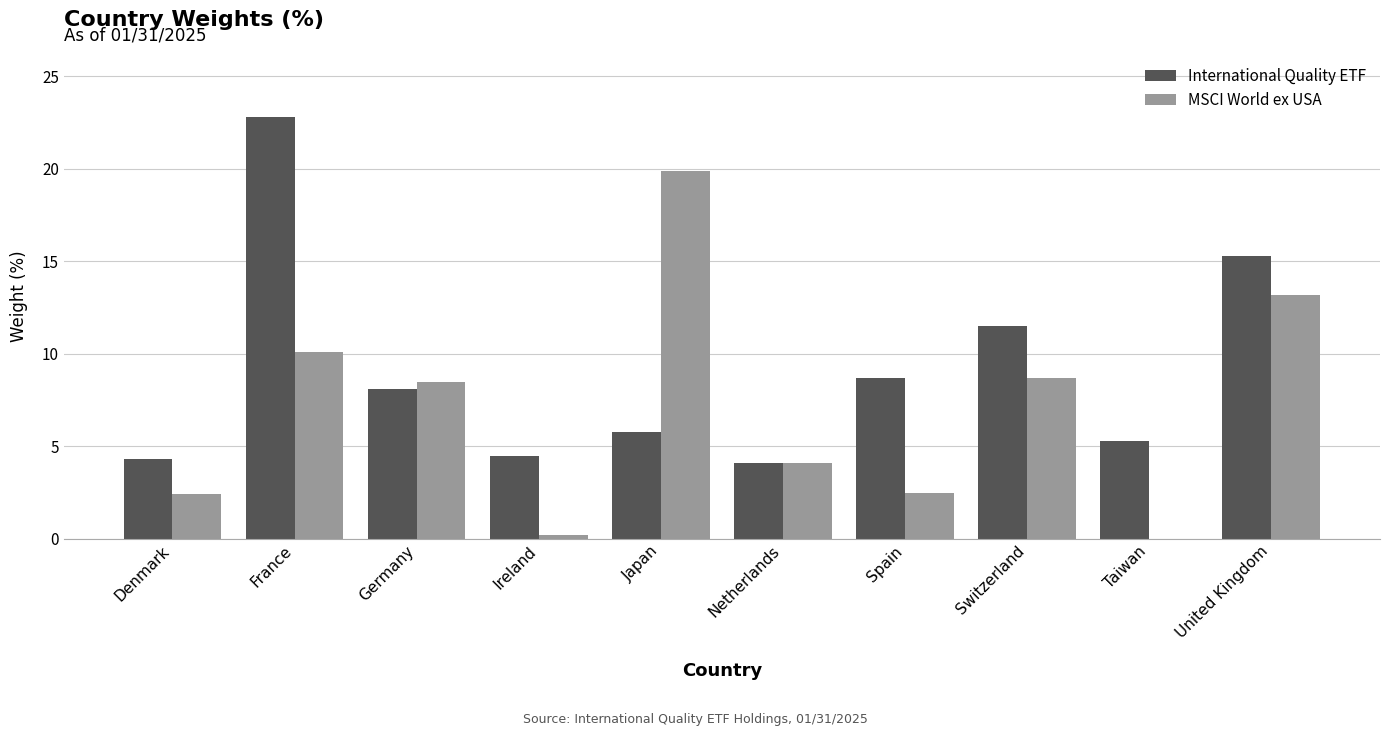

What is the maximum value shown in the chart?

22.8